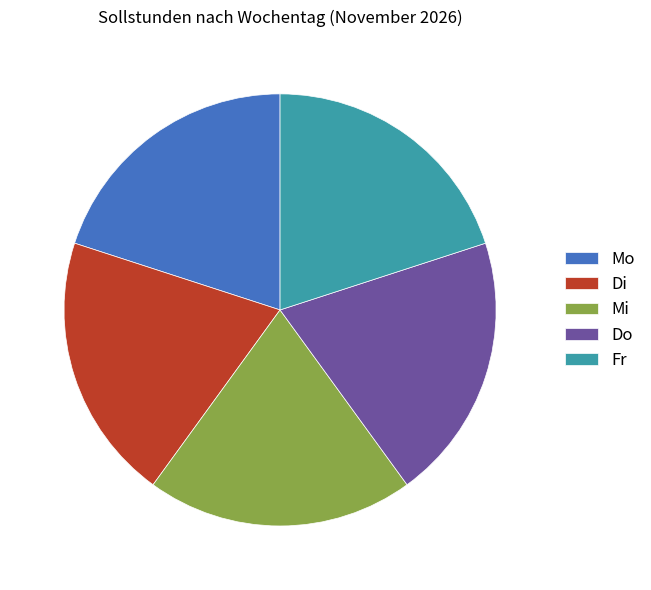

The Mo slice represents 27% of the pie. True or false?

False